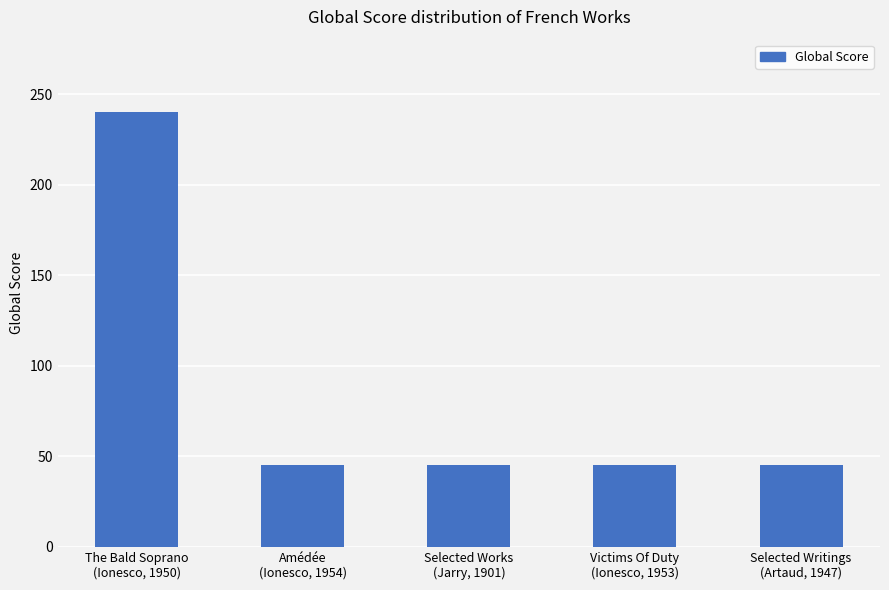

Reading left to right, extract all data points from this chart.

240	45	45	45	45